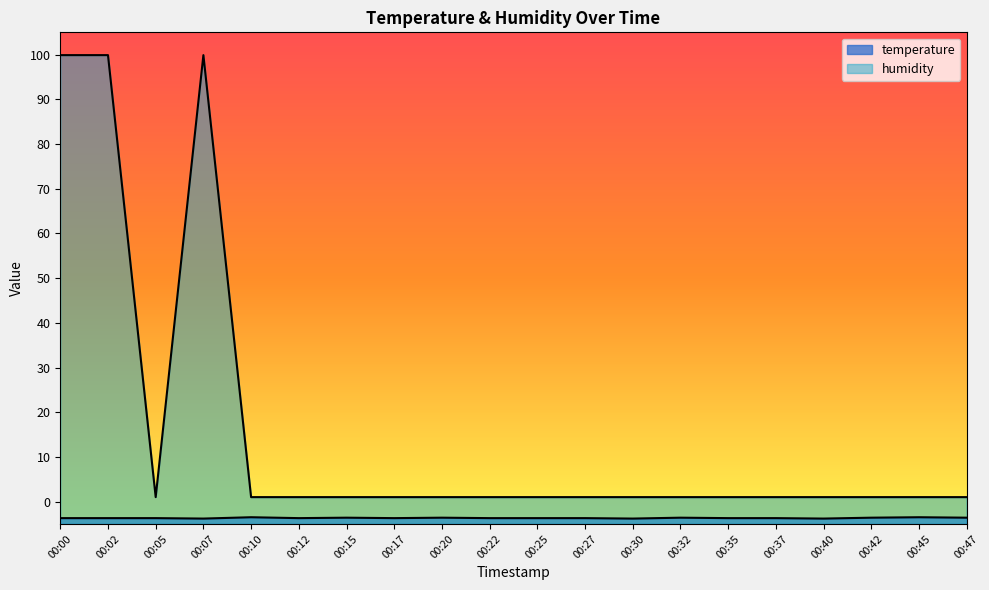

What is the lowest value of the temperature series?

-3.8